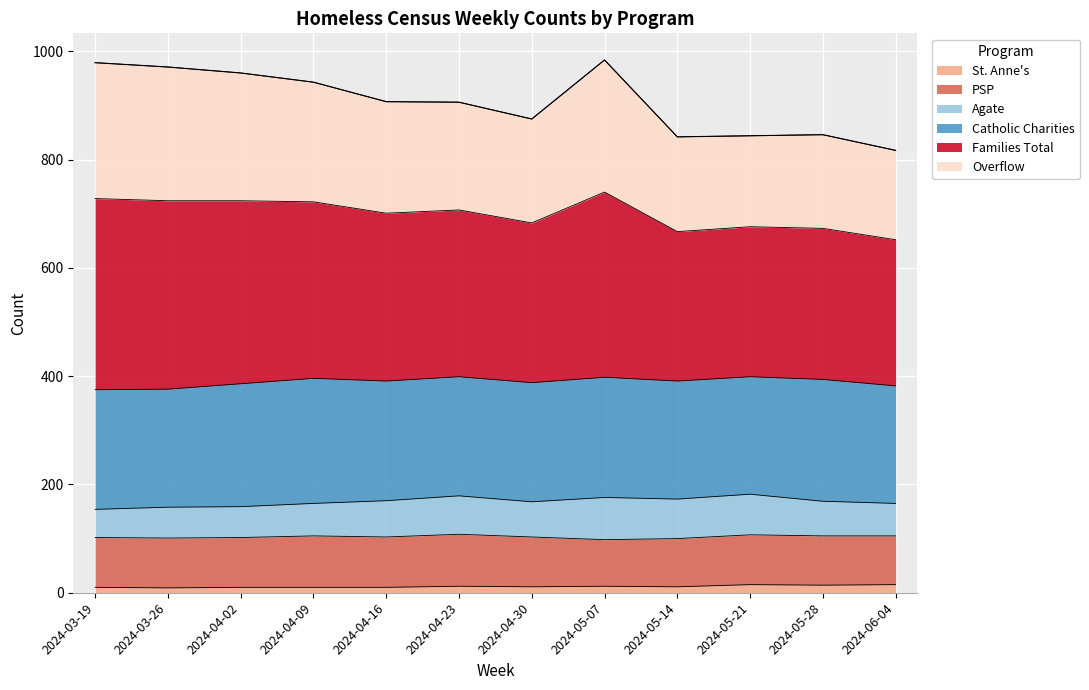

What is the minimum value shown in the chart?

9